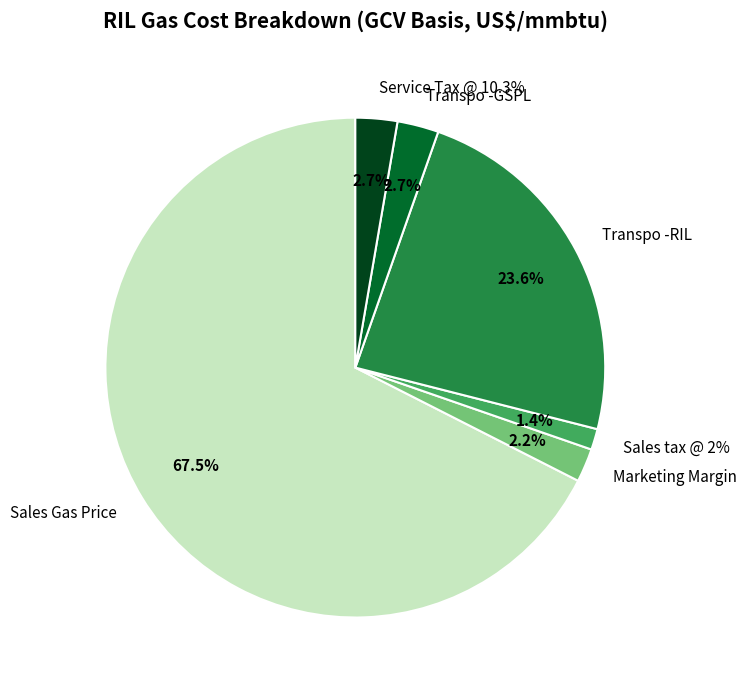

What percentage is the Sales Gas Price slice, to the nearest percent?

68%